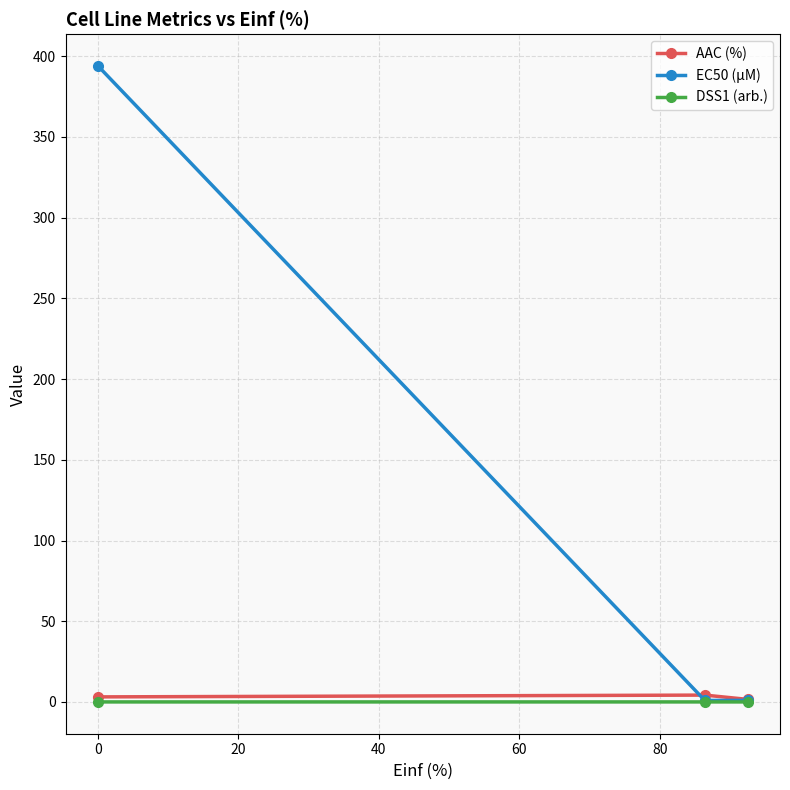

List the series in order of their peak value, highest first.

EC50 (µM), AAC (%), DSS1 (arb.)